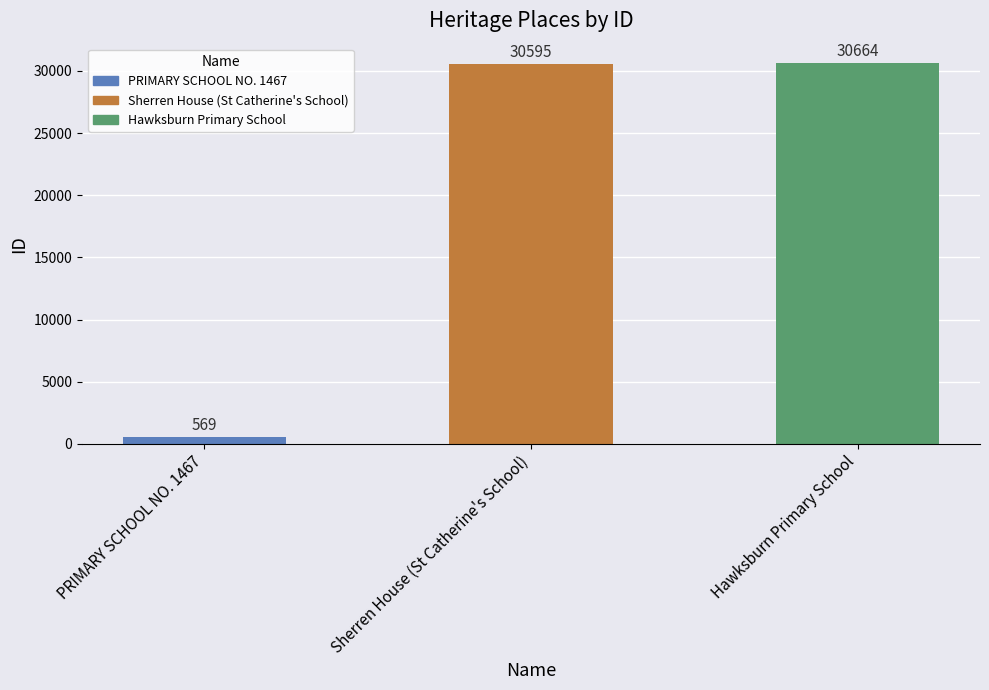

Is it true that the value at Hawksburn Primary School is 53183?

False